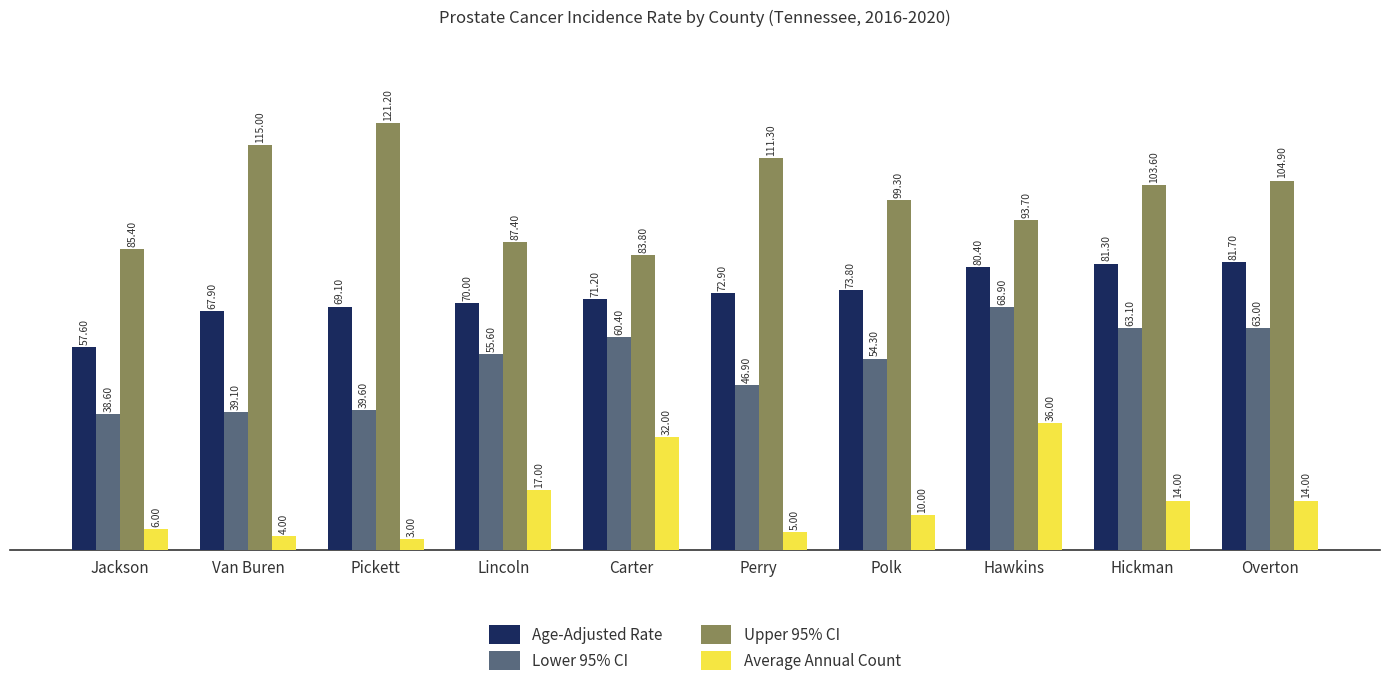

What is the label of the 8th bar from the right?

Pickett